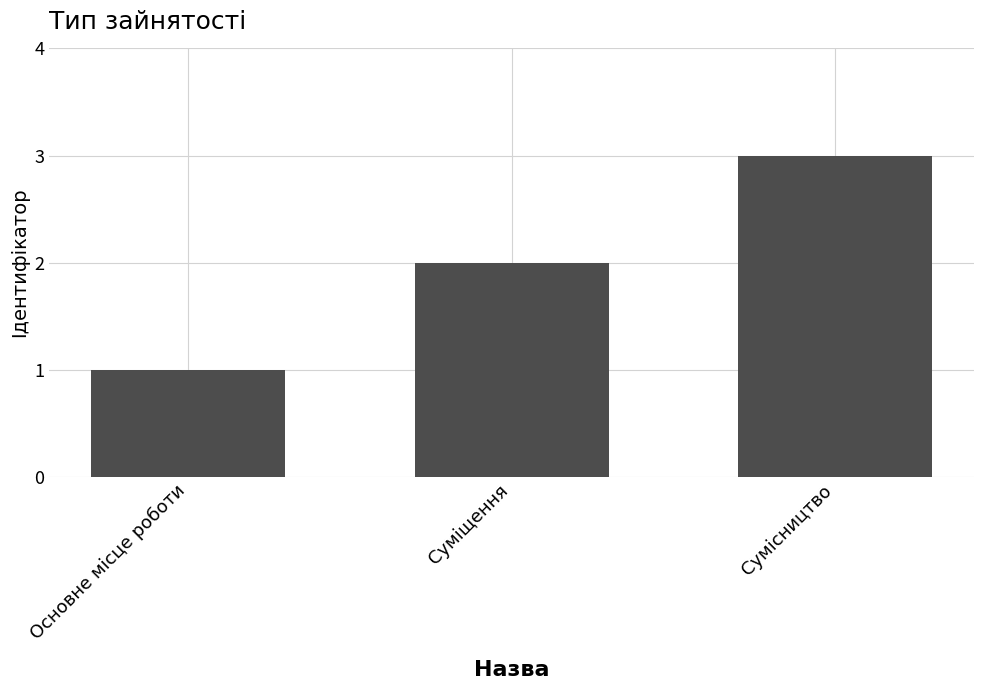

What position from the left is Основне місце роботи?

1